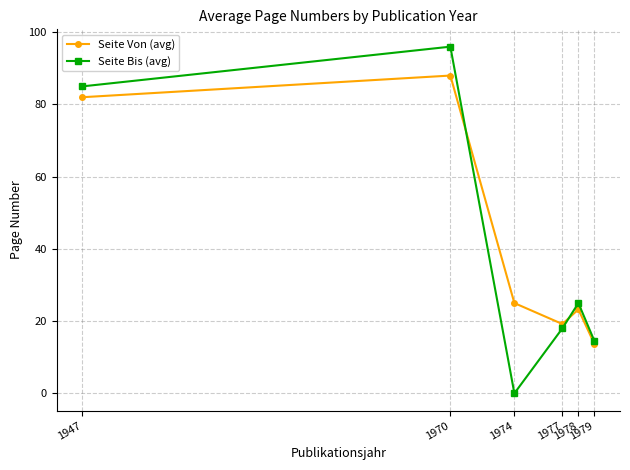

Does the chart display data point markers on the line(s)?

Yes